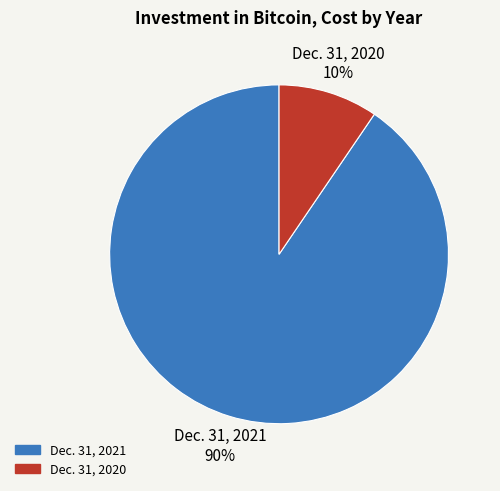

The Dec. 31, 2021 slice represents 99% of the pie. True or false?

False